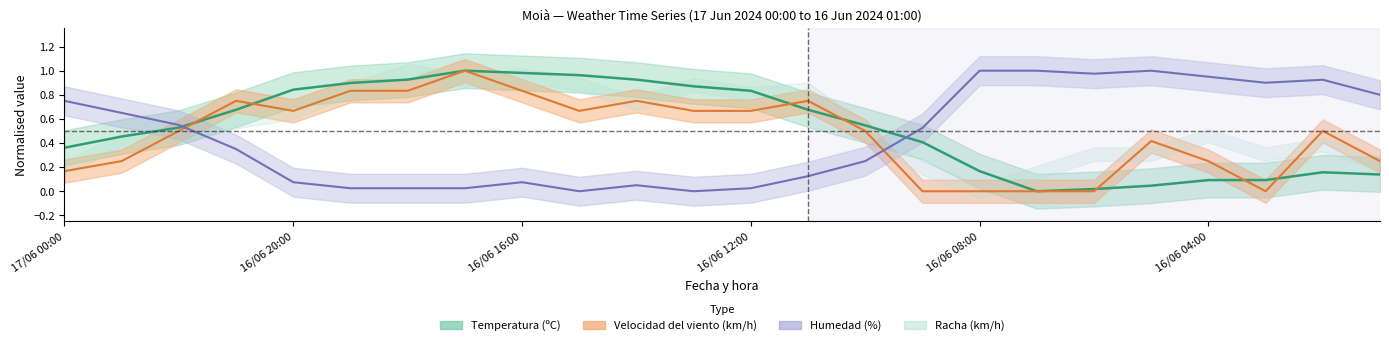

True or false: Humedad (%) has more than 2 interior local peaks.

True